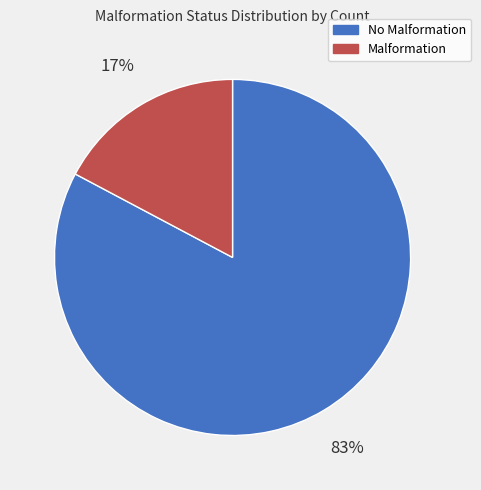

To the nearest percent, what percentage of the pie is Malformation?

17%